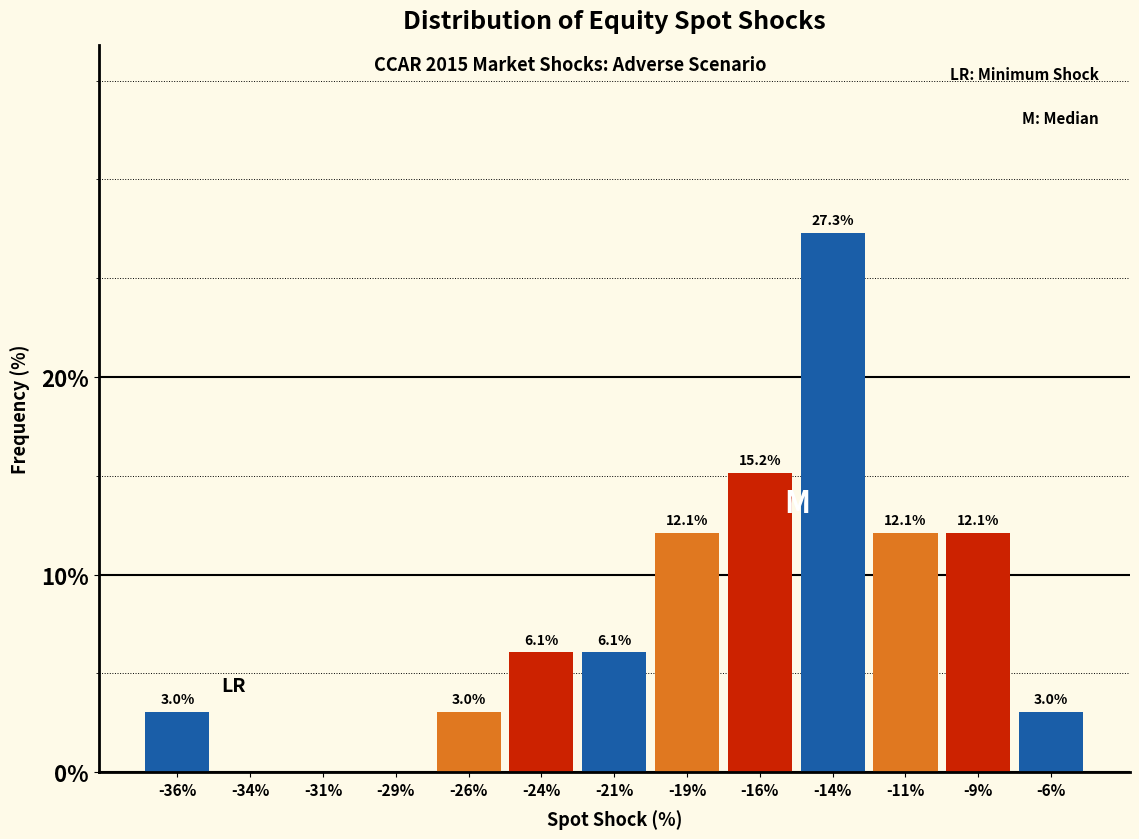

Reading left to right, transcribe all the data shown in this chart.

-36%=3.0	-34%=0.0	-31%=0.0	-29%=0.0	-26%=3.0	-24%=6.1	-21%=6.1	-19%=12.1	-16%=15.2	-14%=27.3	-11%=12.1	-9%=12.1	-6%=3.0